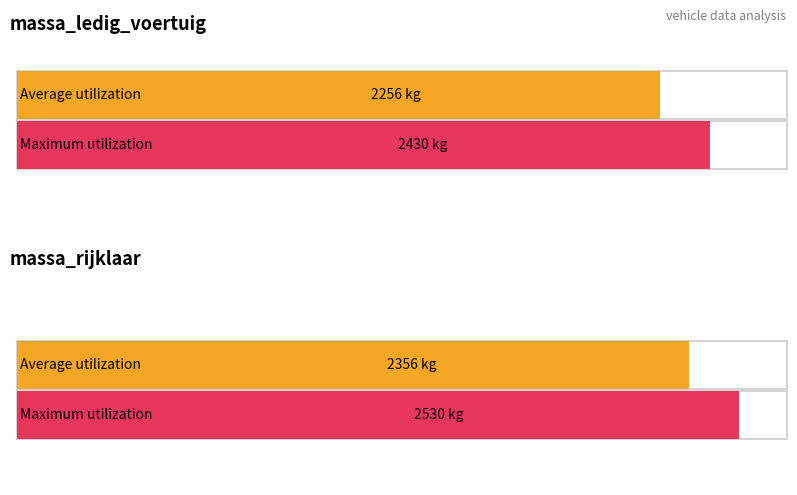

List the series in order of their overall mean, highest first.

massa_rijklaar, massa_ledig_voertuig